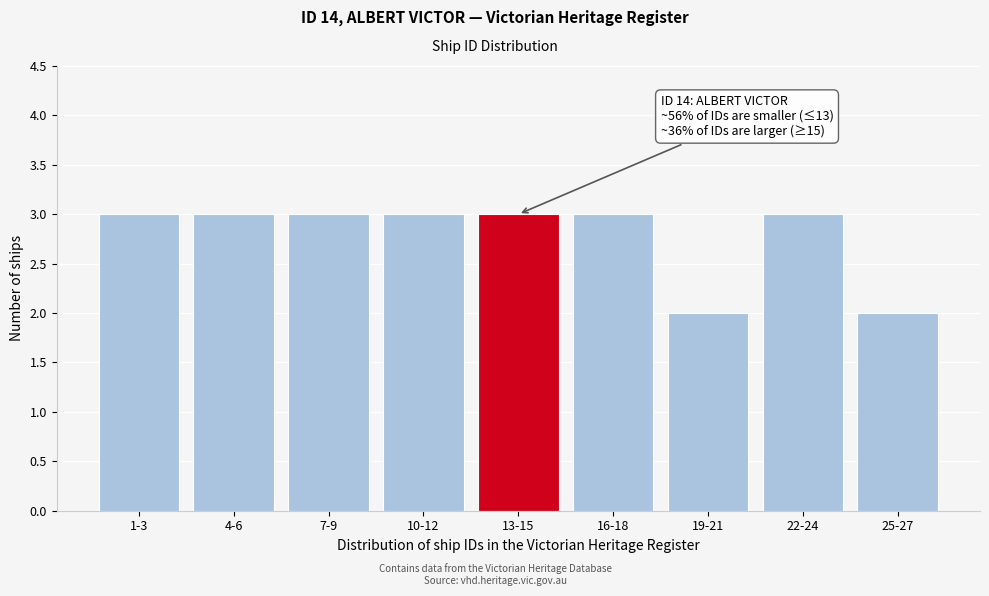

Reading left to right, list all the values displayed in this chart.

1-3=3	4-6=3	7-9=3	10-12=3	13-15=3	16-18=3	19-21=2	22-24=3	25-27=2